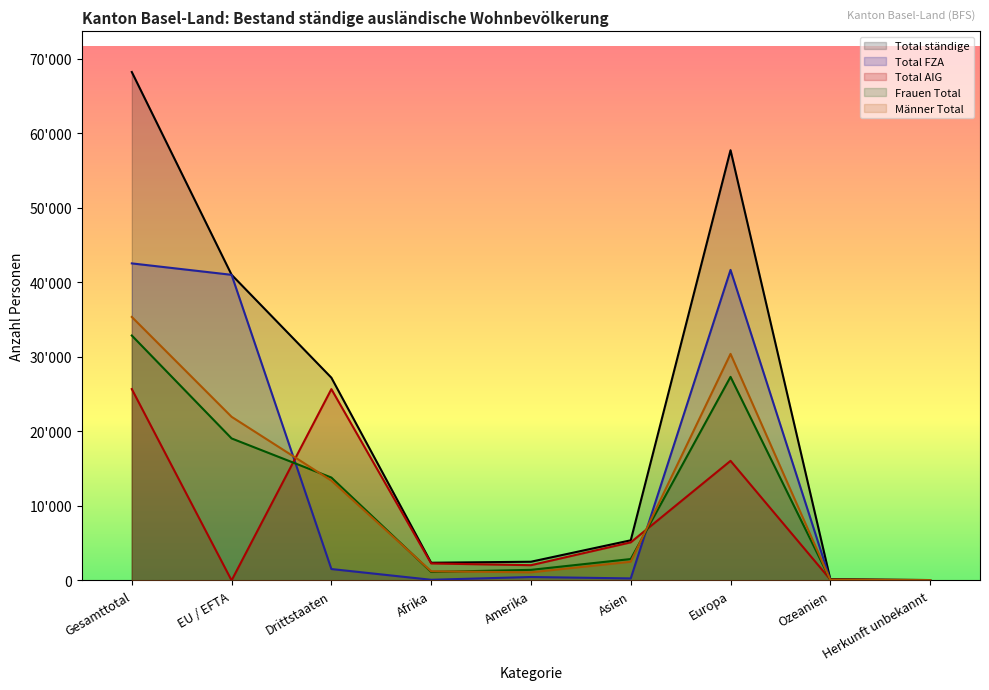

Does the chart display data point markers on the line(s)?

No